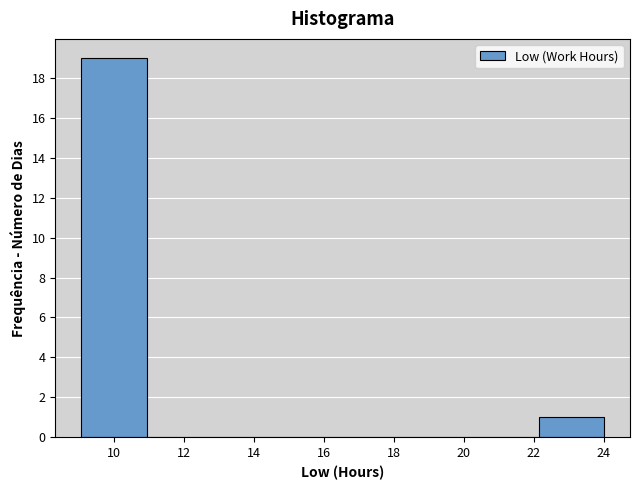

Over which range of the x-axis is the bar tallest?

9.0 to 11.0